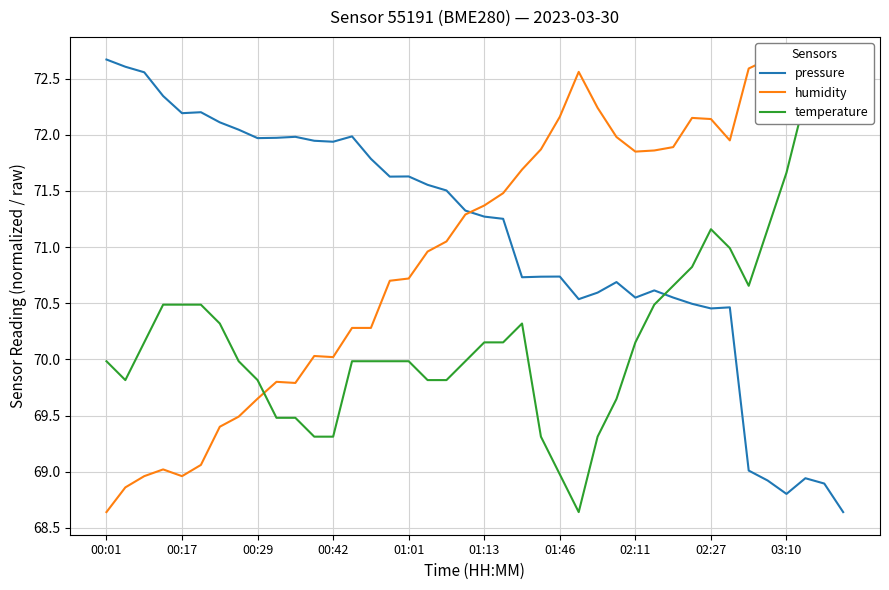

At which label does pressure first exceed 71?

00:01